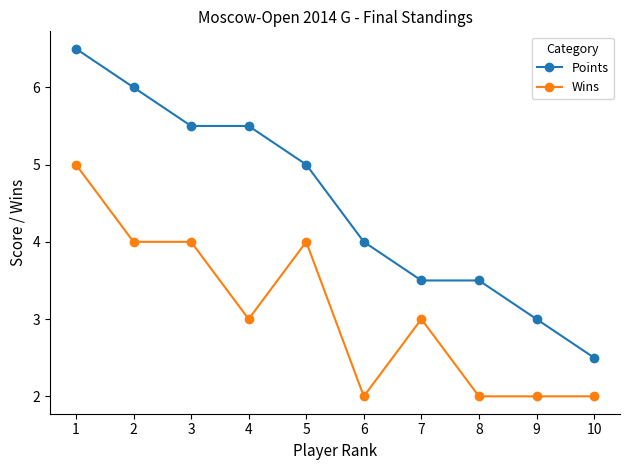

What is the spread (max minus min) of values at 8?

1.5